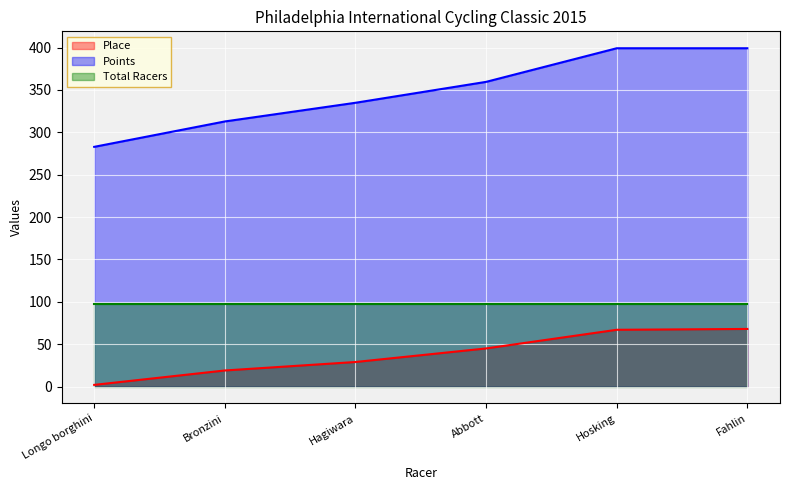

List the labels in order of Points value, largest first.

Hosking, Fahlin, Abbott, Hagiwara, Bronzini, Longo borghini